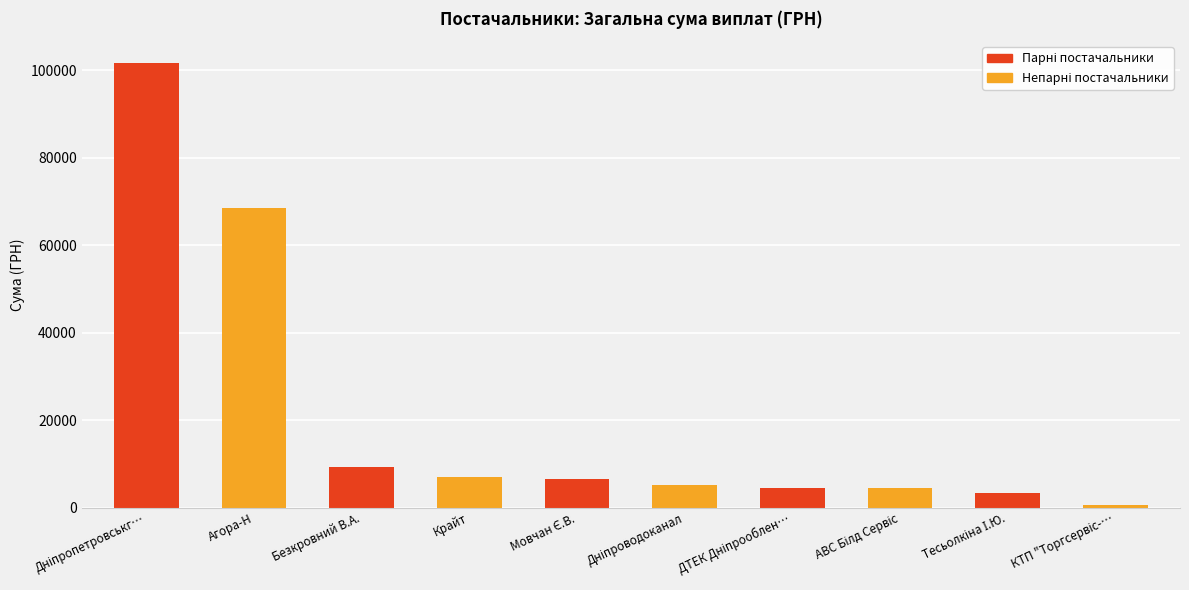

Where is the data nearest to the value 51068?

Агора-Н